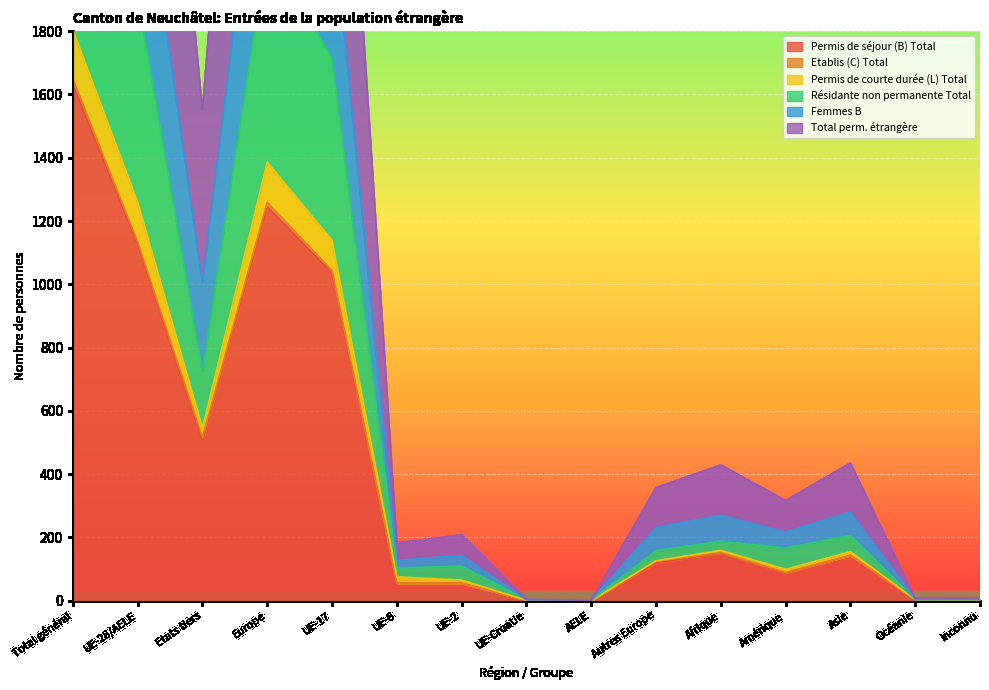

Which category has the highest value across all series?

Total général